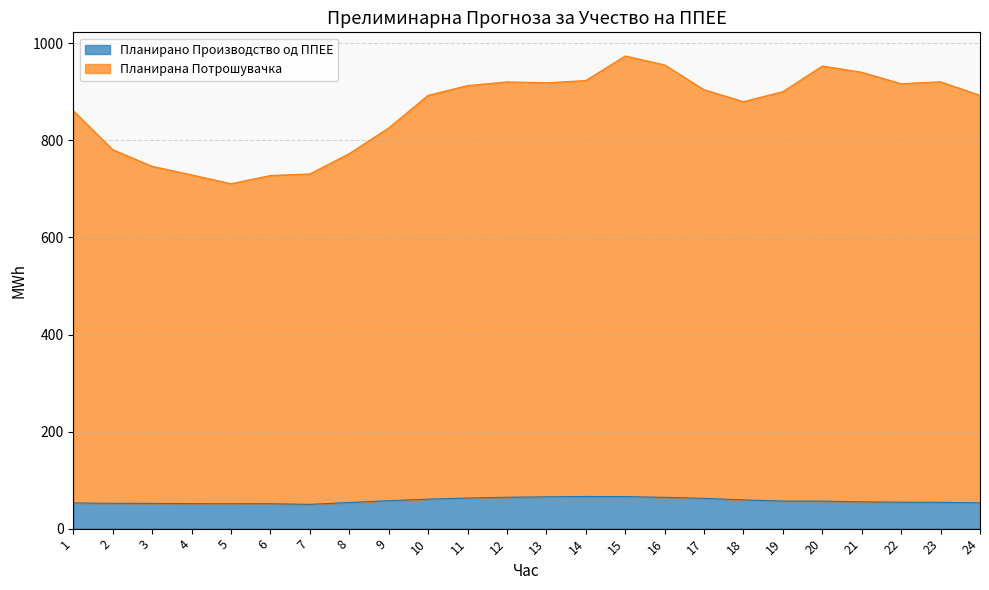

Rank the series by their average value, from lowest to highest.

Планирано Производство од ППЕЕ, Планирана Потрошувачка